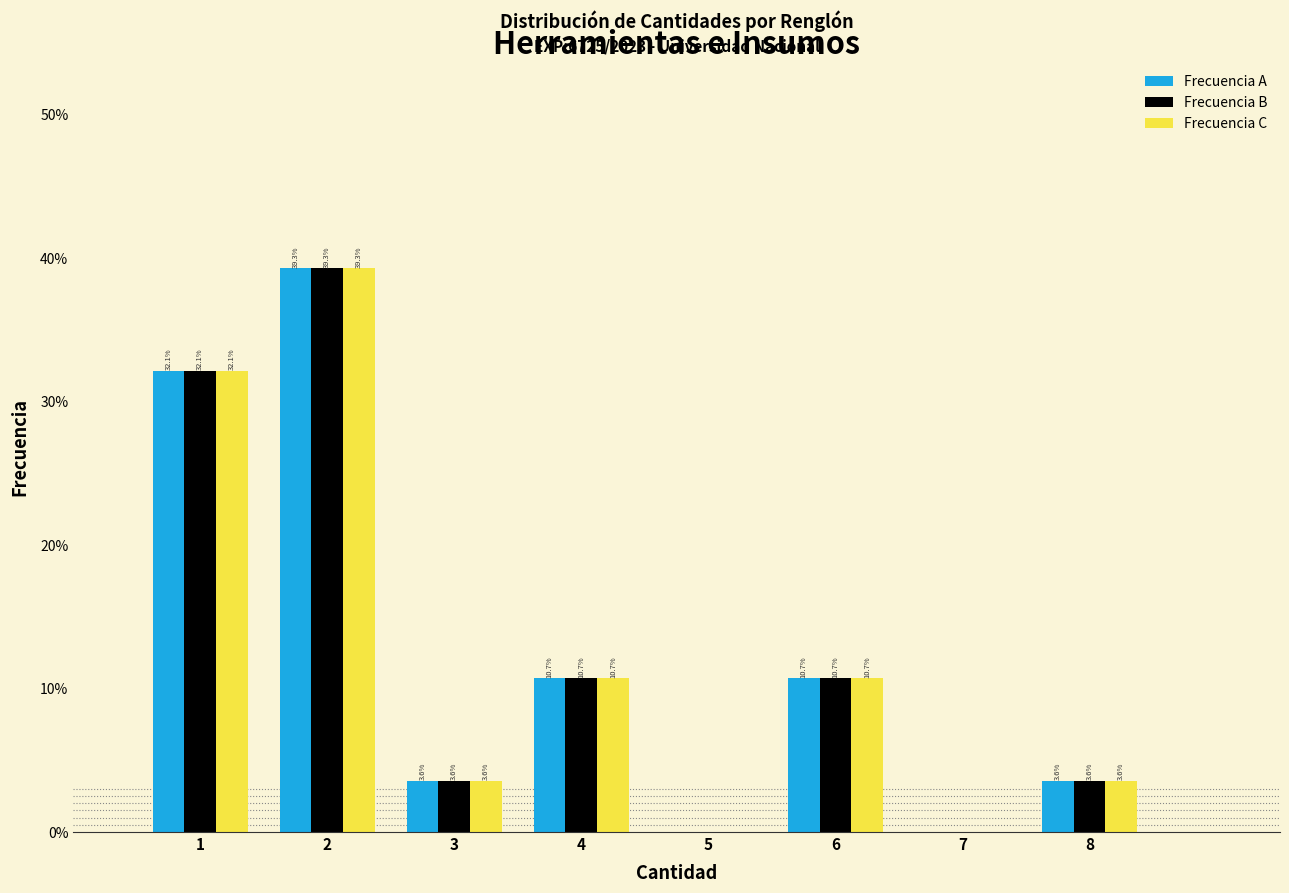

In the Frecuencia C series, which range on the x-axis has the tallest bar?

1.5 to 2.5